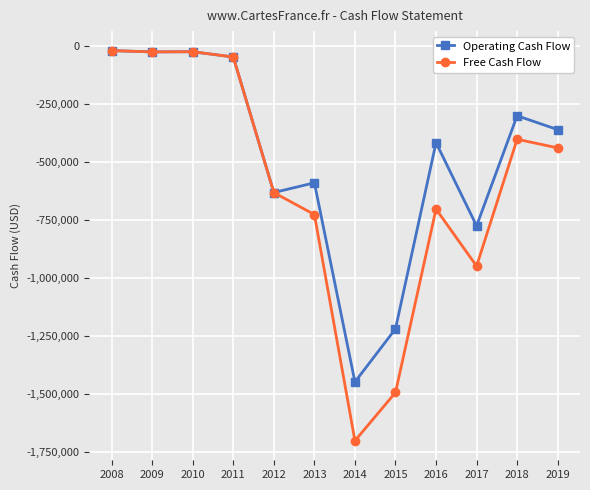

What value does the Operating Cash Flow series have at 2009?

-23500.0